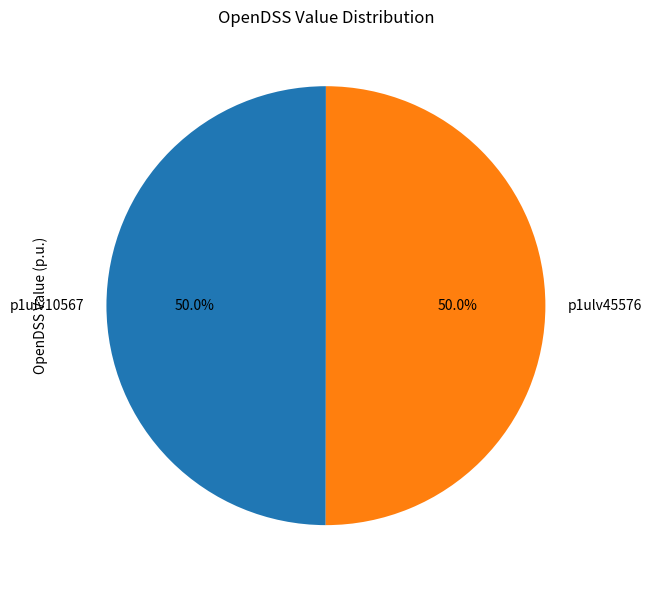

Combined, do p1ulv10567 and p1ulv45576 account for over 50%?

Yes